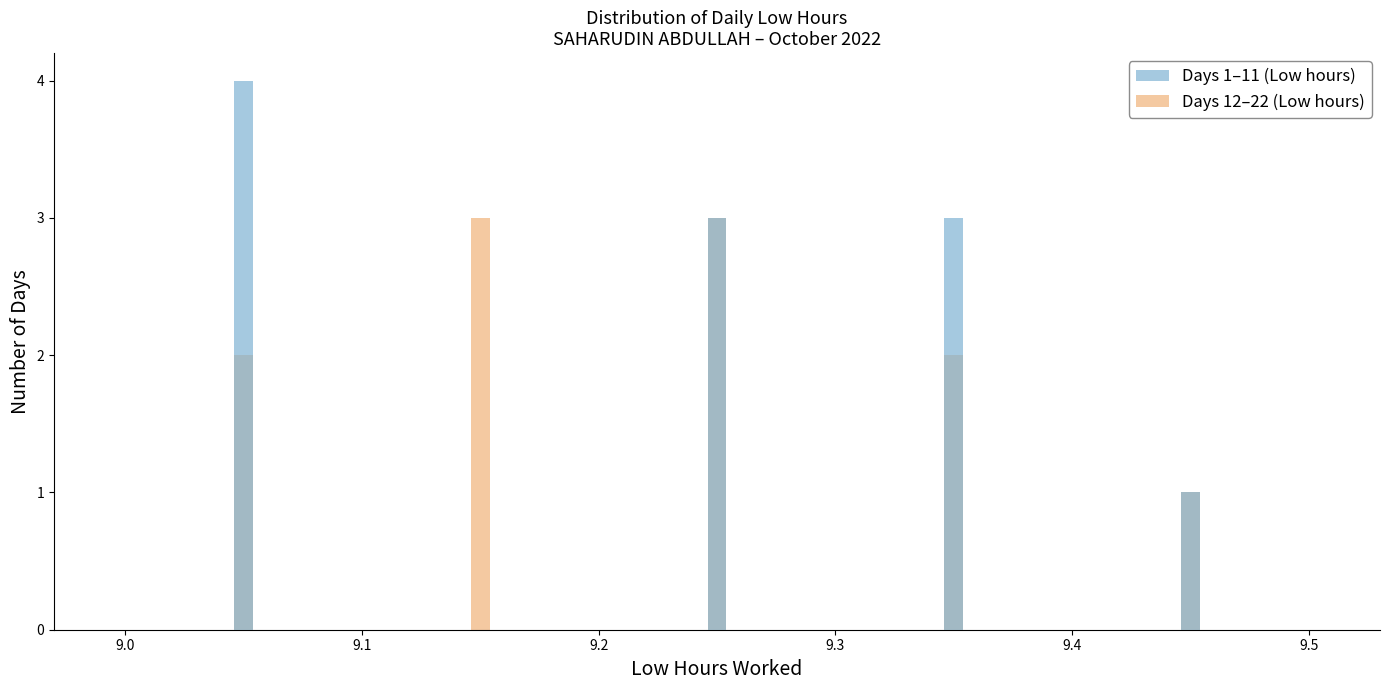

Which series has the largest total across all categories?

Days 1–11 (Low hours)